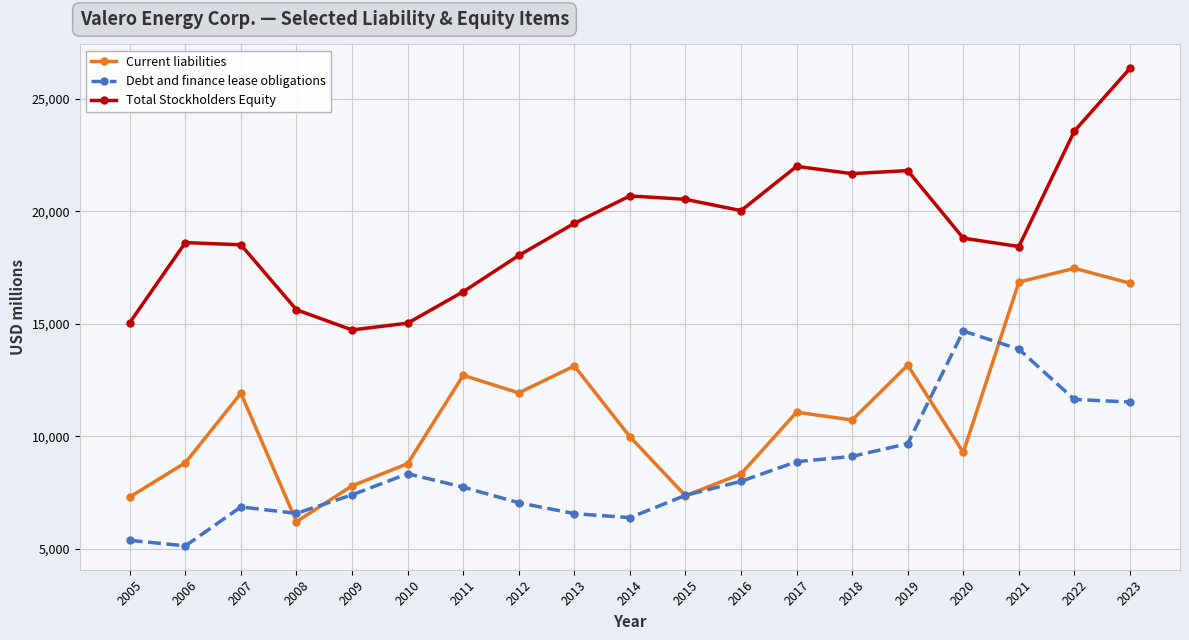

True or false: Current liabilities and Total Stockholders Equity cross at least once.

False